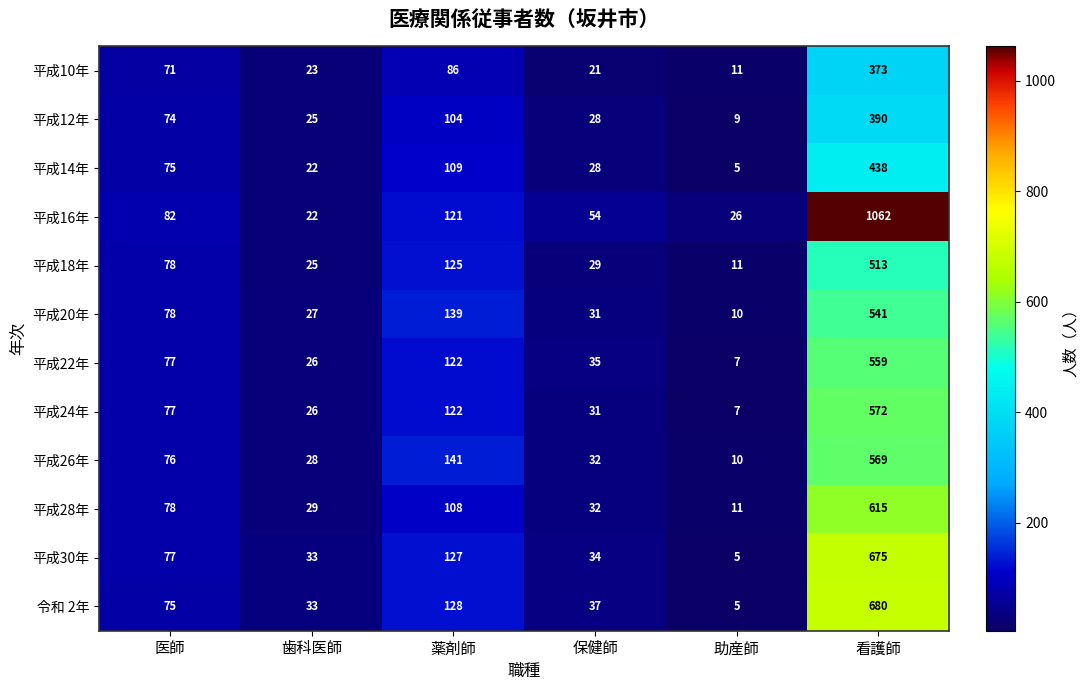

The 平成22年 series shows 16 at 医師. True or false?

False